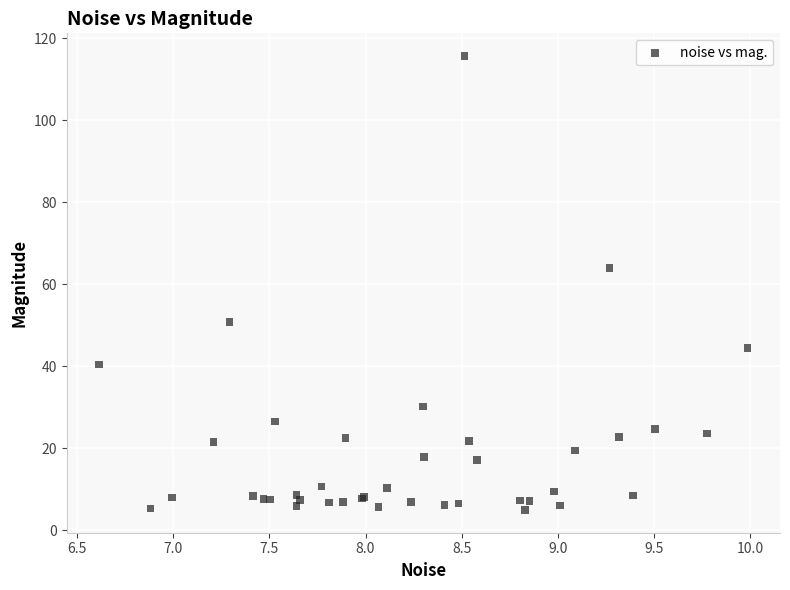

What Y value in the scatter plot is closest to 60?

63.9